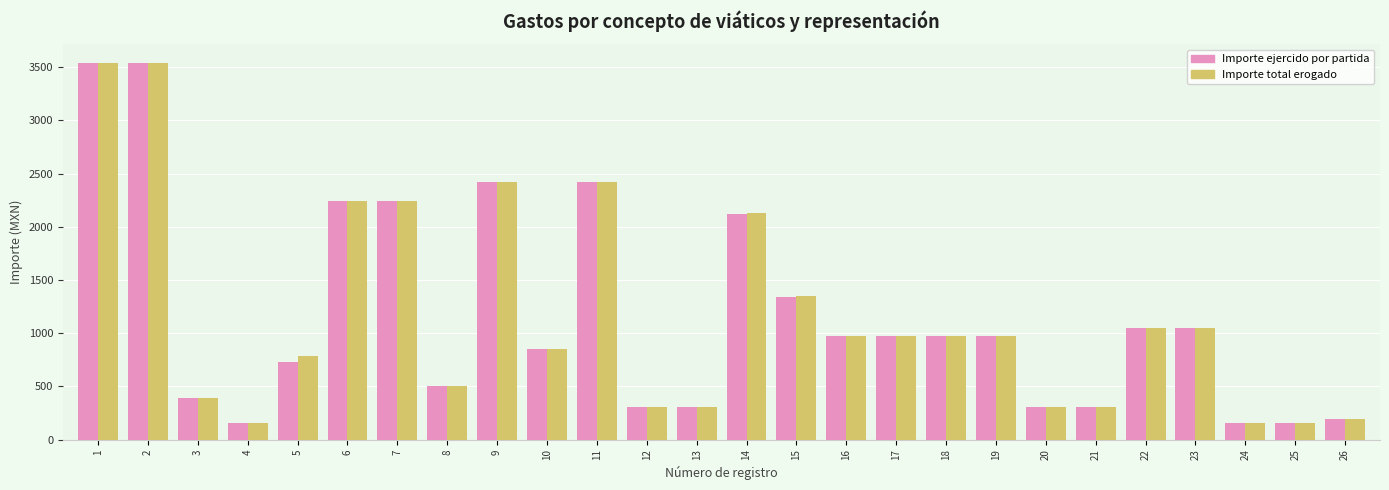

What is the minimum value for Importe total erogado?

152